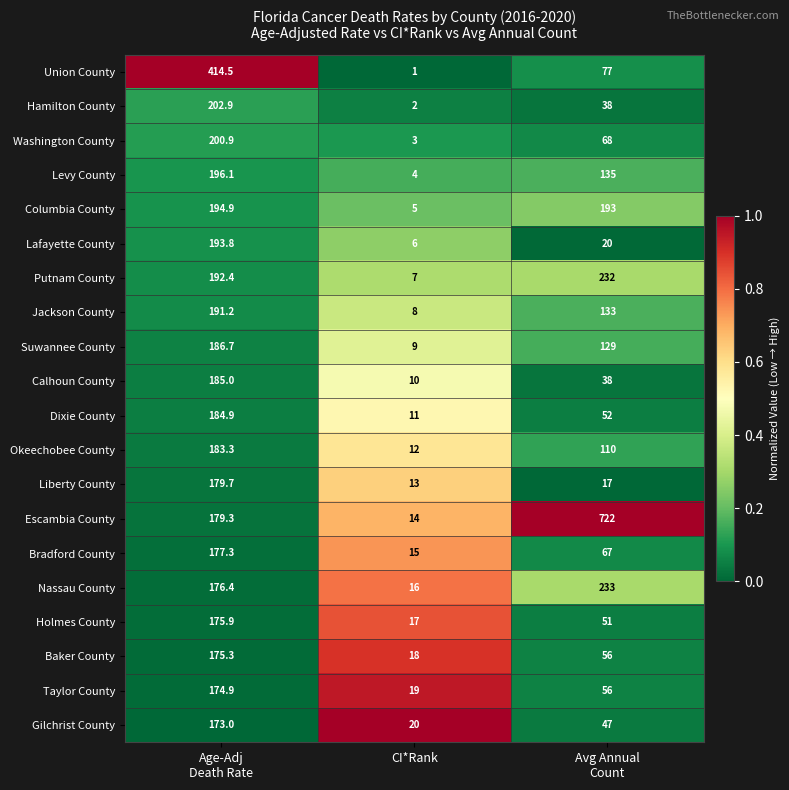

Count the Calhoun County values in the range 10 to 185.

3